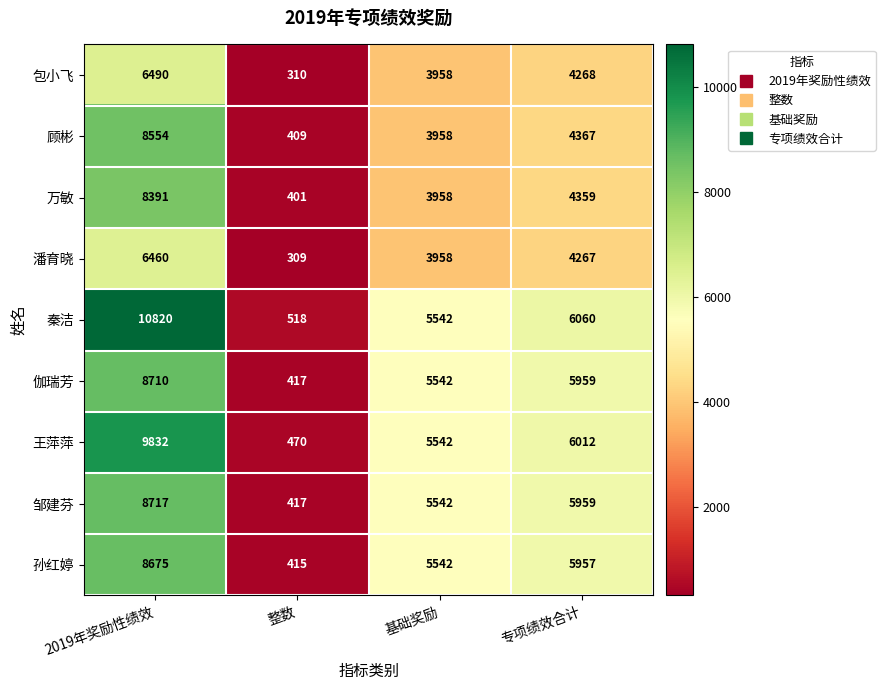

What is the lowest value of the 秦洁 series?

518